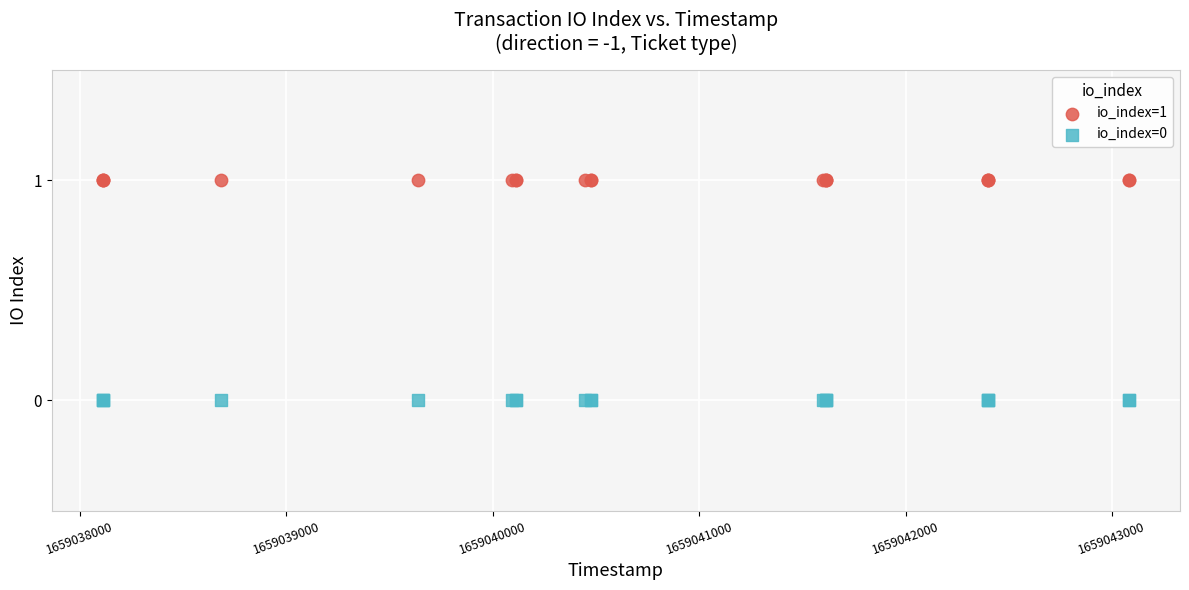

Which series contains the highest Y value?

io_index=1